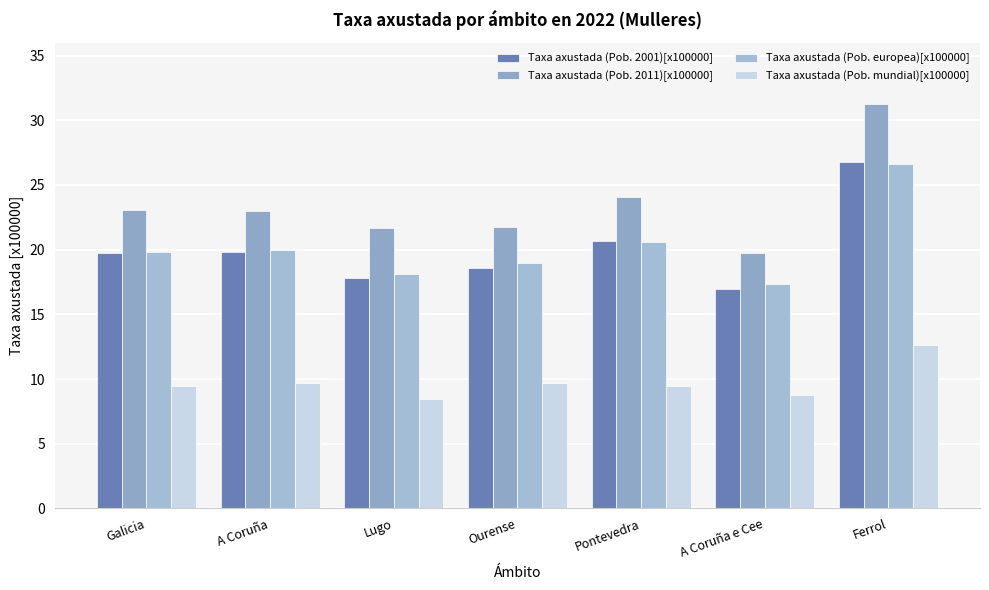

What is the label of the 3rd bar from the right?

Pontevedra